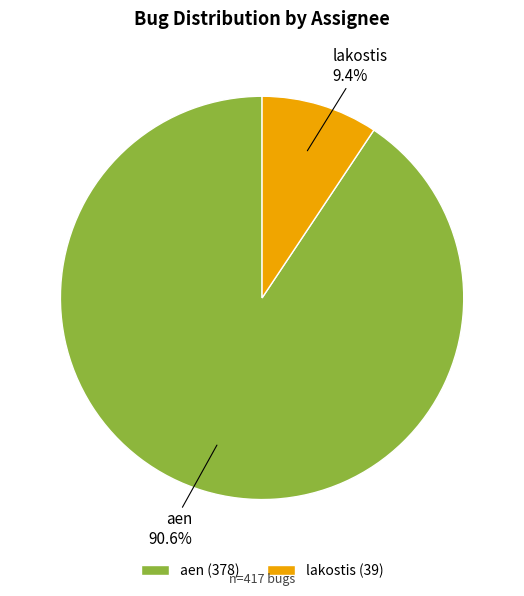

Is there a majority slice in this chart?

Yes